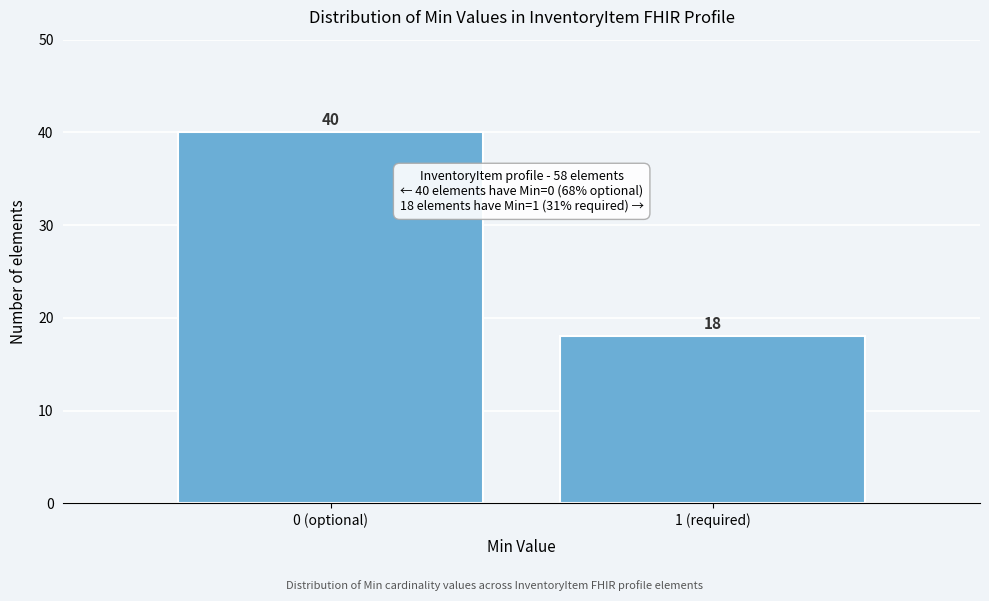

Reading left to right, extract all data points from this chart.

40	18